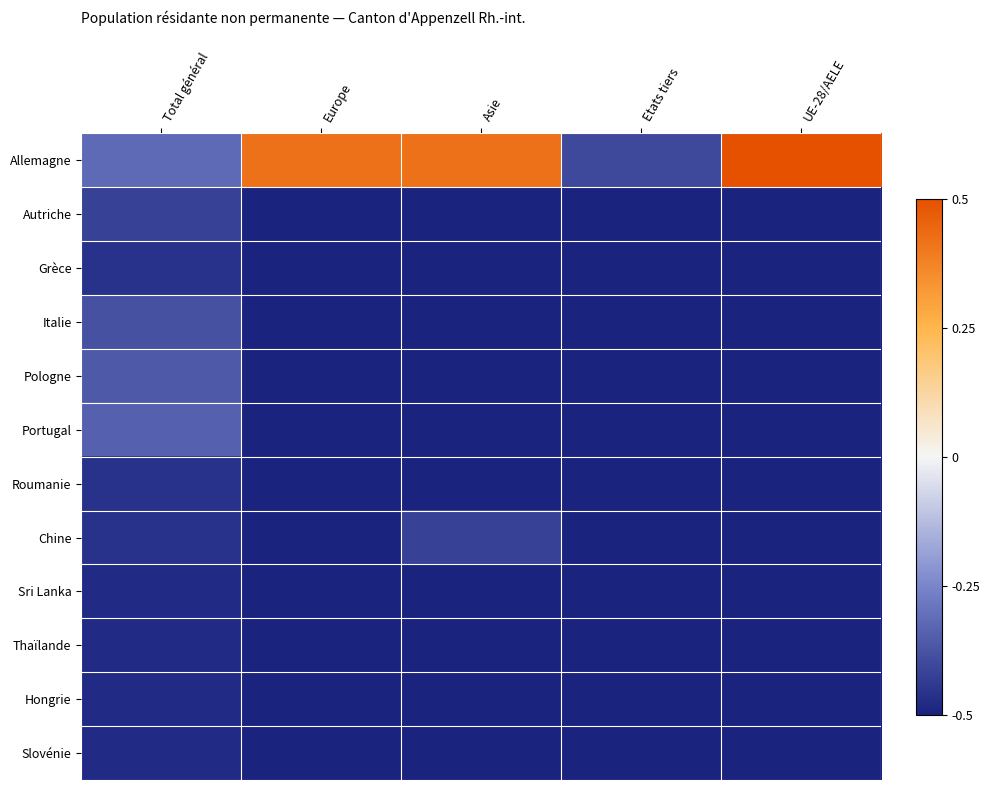

Which has a higher value, Total général or Etats tiers?

Total général